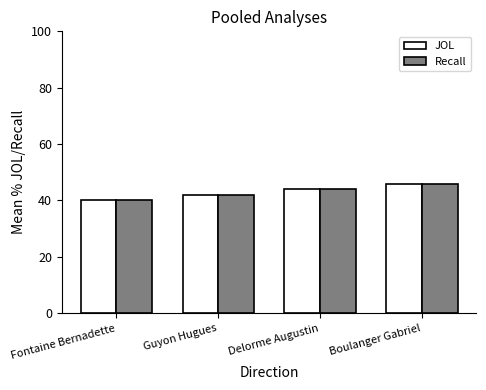

The Recall series shows 30 at Boulanger Gabriel. True or false?

False